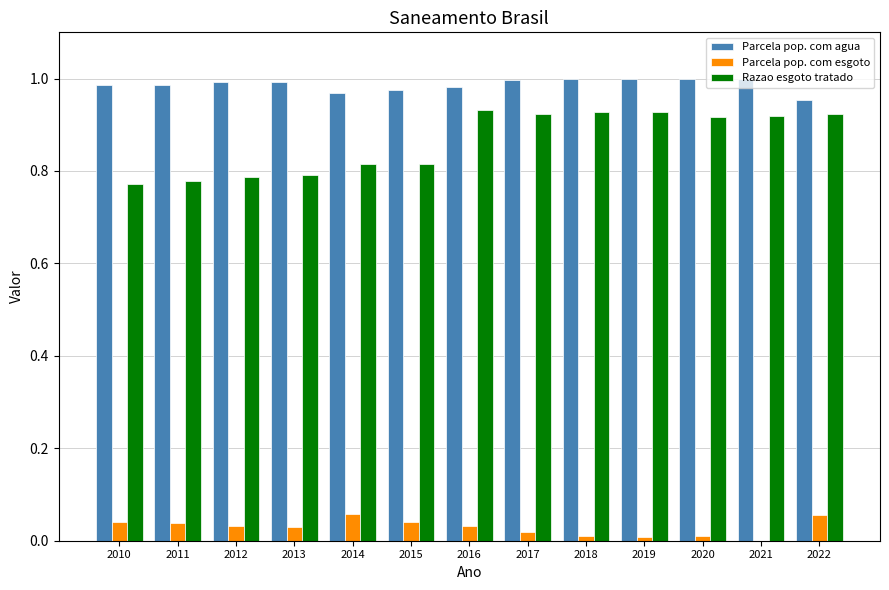

Is the value of Parcela pop. com esgoto at 2018 greater than the value of Parcela pop. com agua at 2012?

No